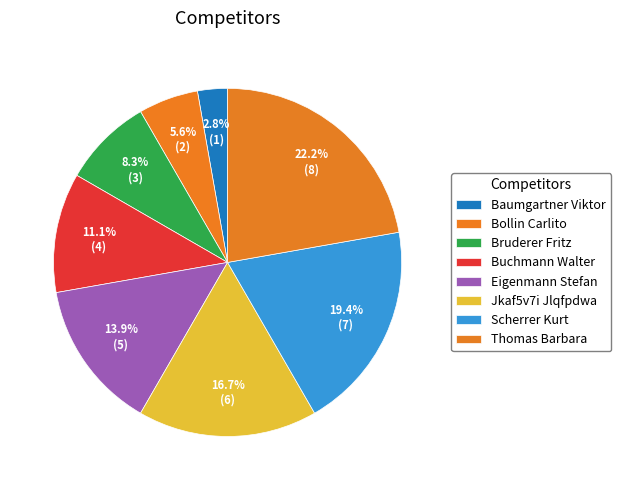

How many slices are in this pie chart?

8